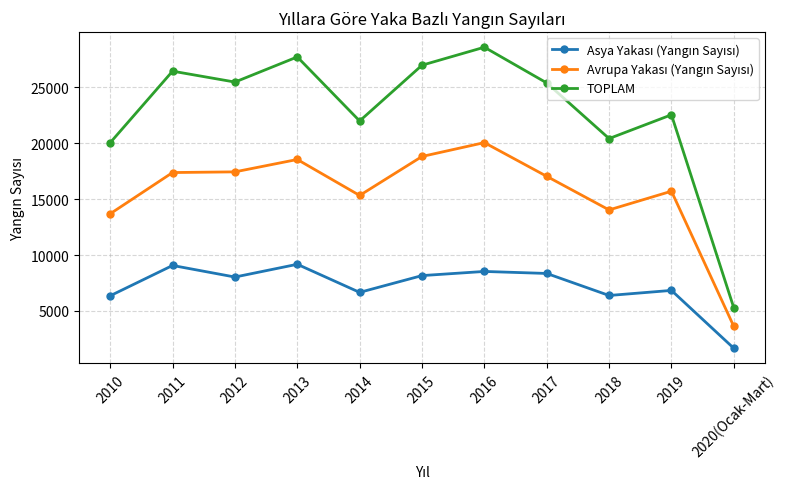

How many values in the TOPLAM series are below 25391?

5